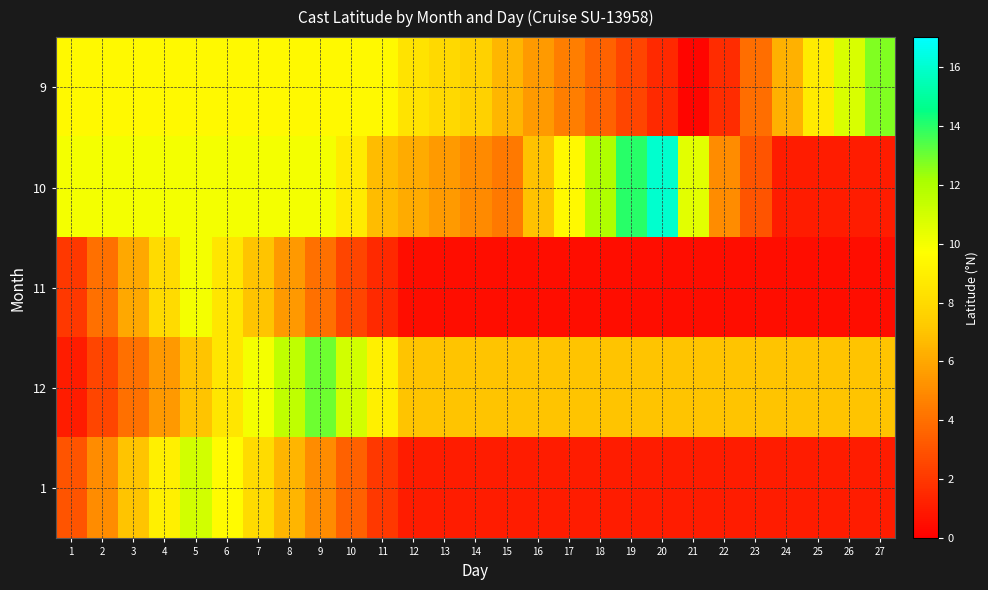

At which category does the chart reach its minimum across all series?

21